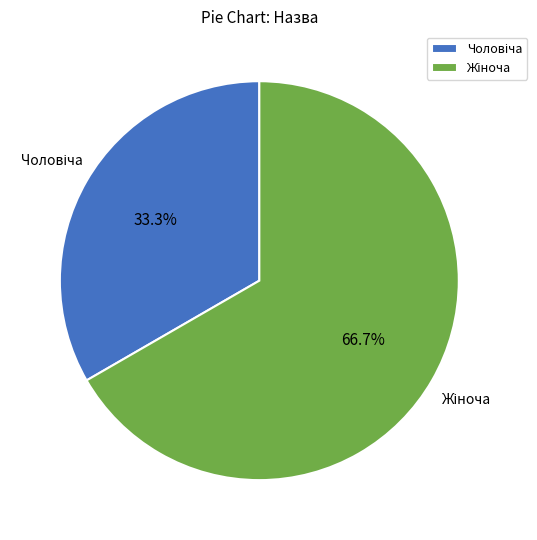

Is there any slice that represents more than half of the pie?

Yes